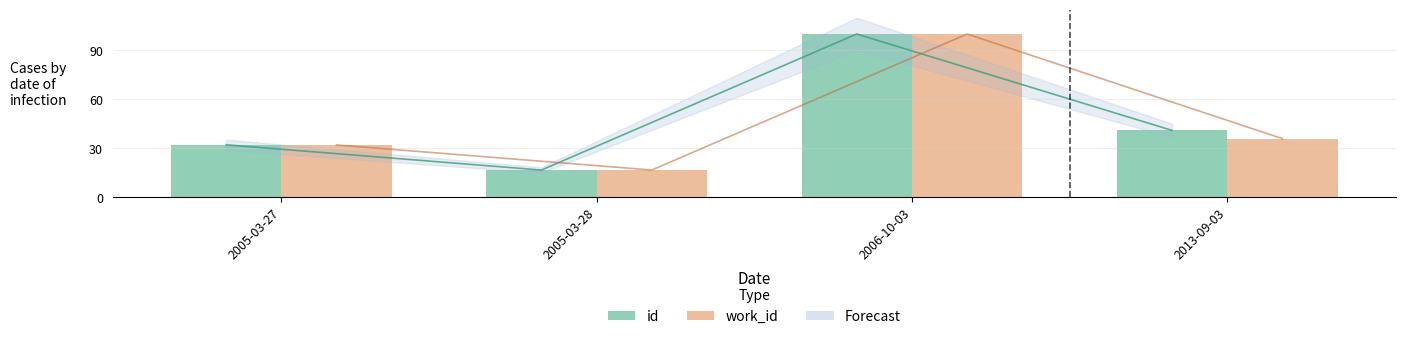

What is the value of the id bar at the 2nd from the left?

16.6